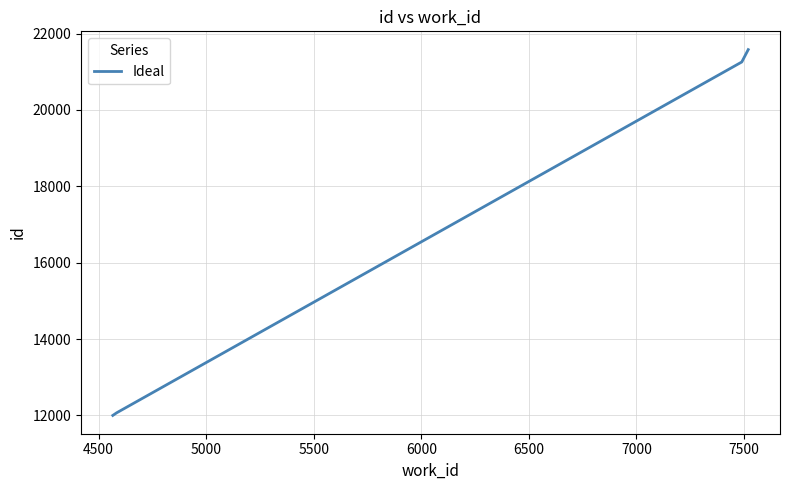

Reading left to right, what are all the values shown in this chart?

11999	12068	21256	21580